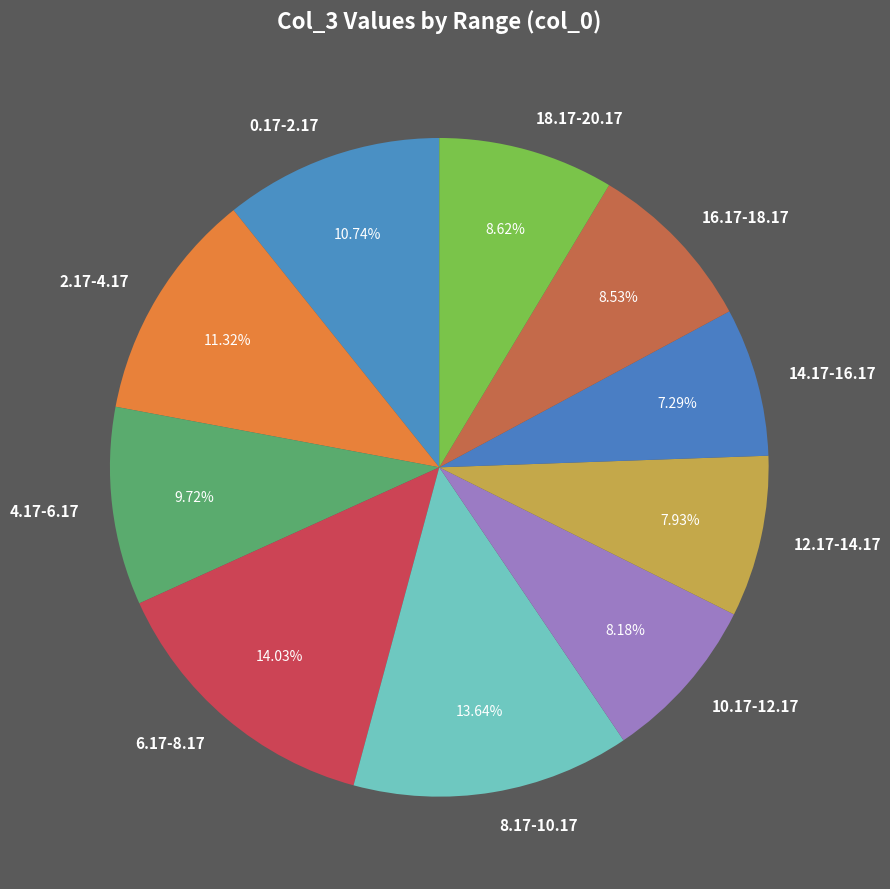

Does 0.17-2.17 represent more than half of the total?

No